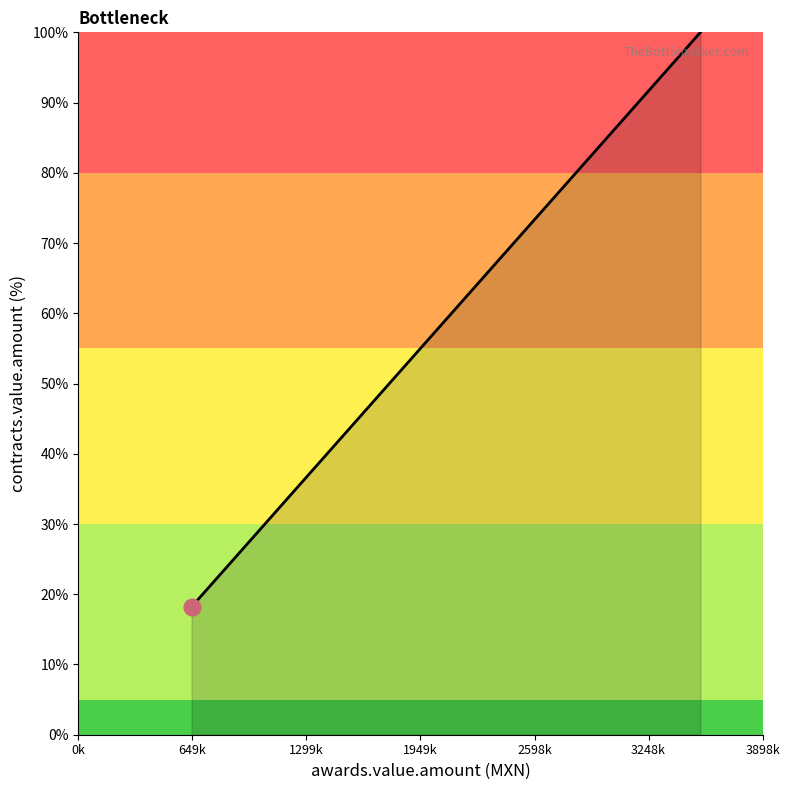

What is the smallest value displayed?

18.2